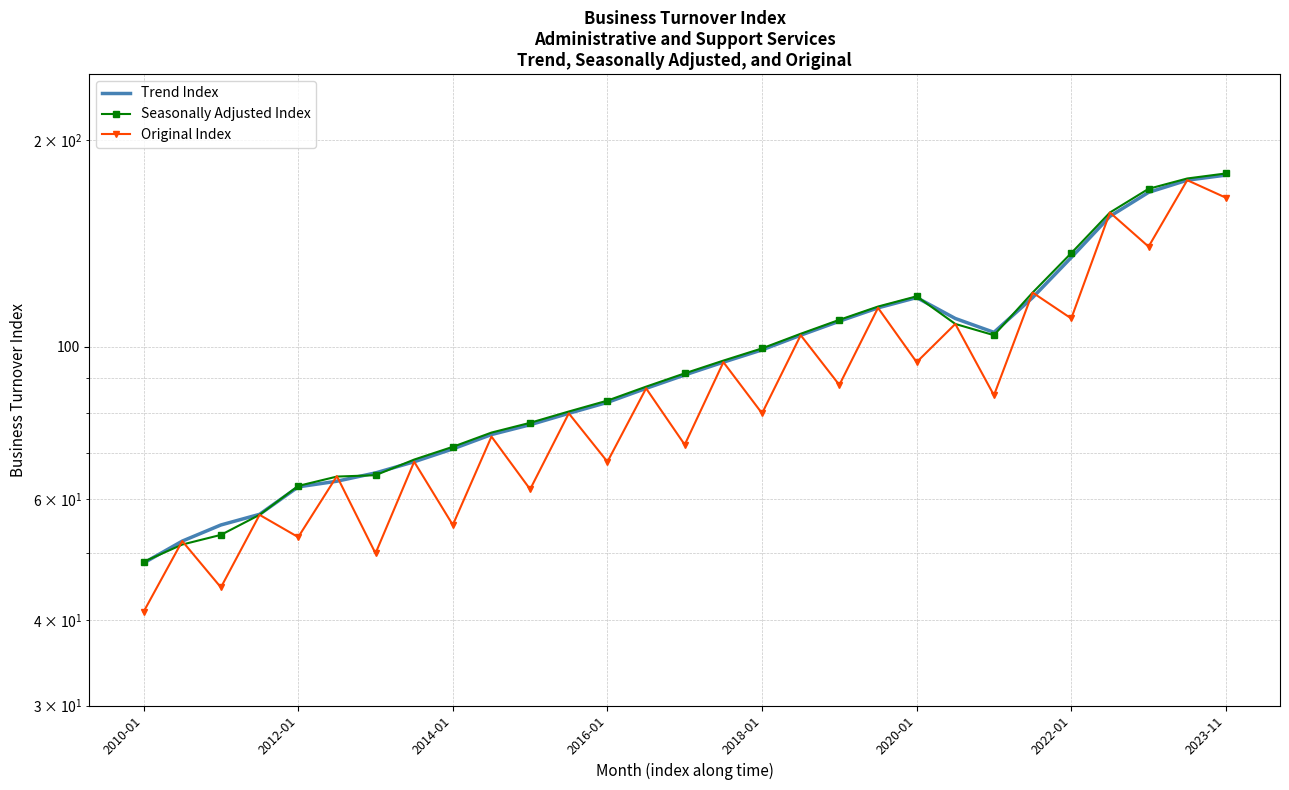

Where is the first local minimum for Trend Index?

22